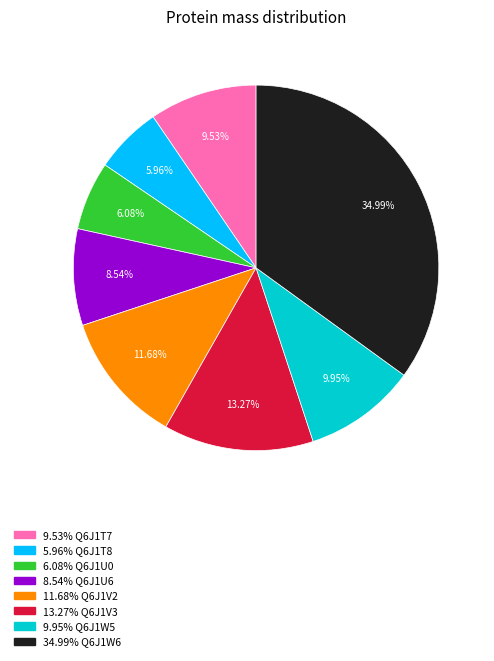

Is there any slice that represents more than half of the pie?

No